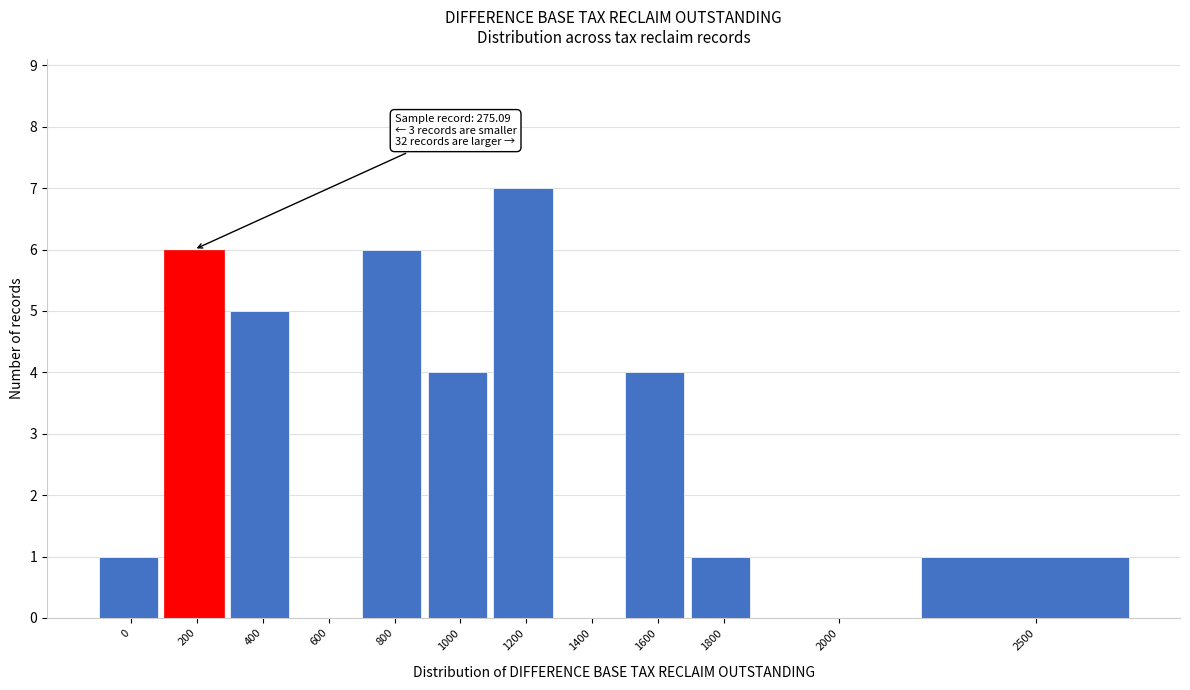

Reading left to right, extract all data points from this chart.

0=1	200=6	400=5	600=0	800=6	1000=4	1200=7	1400=0	1600=4	1800=1	2000=0	2500=1